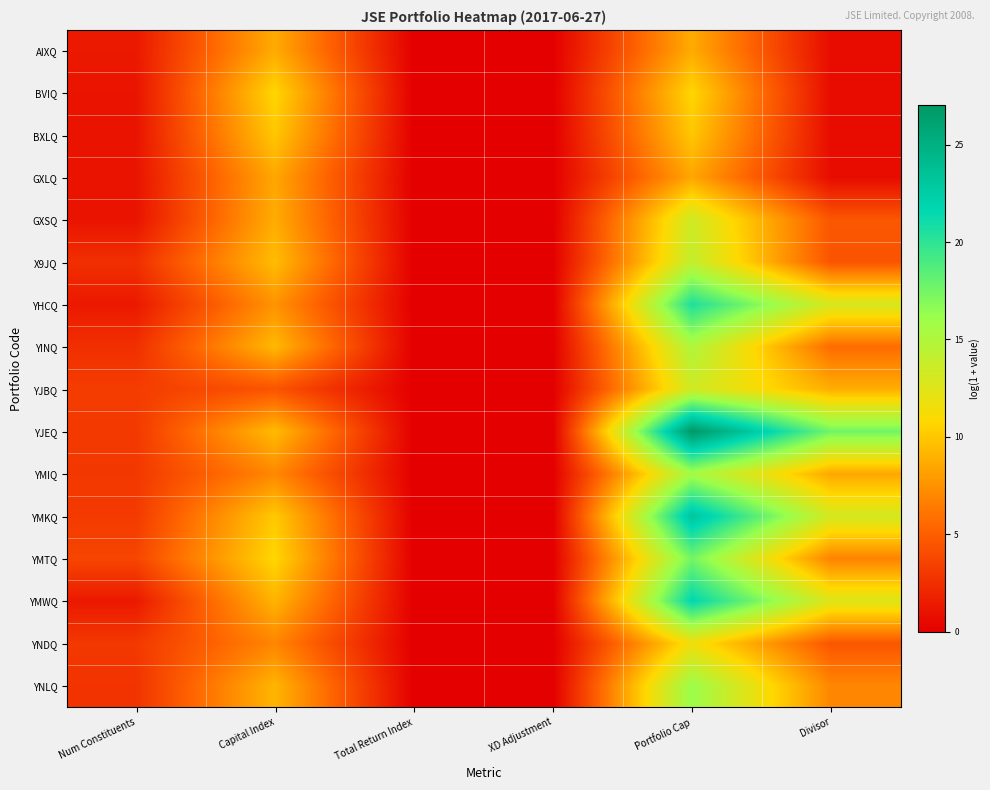

At which category does the chart reach its peak across all series?

Portfolio Cap